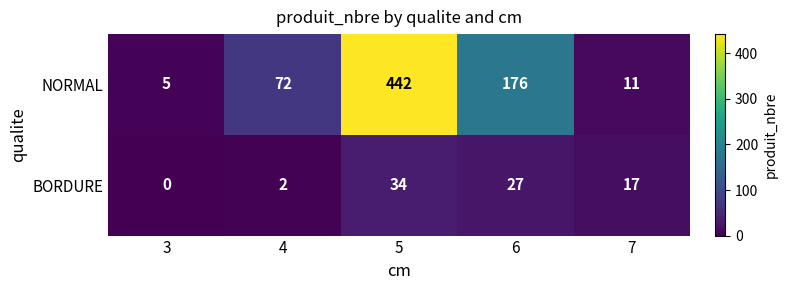

True or false: BORDURE has a value of 0 at 3.

True